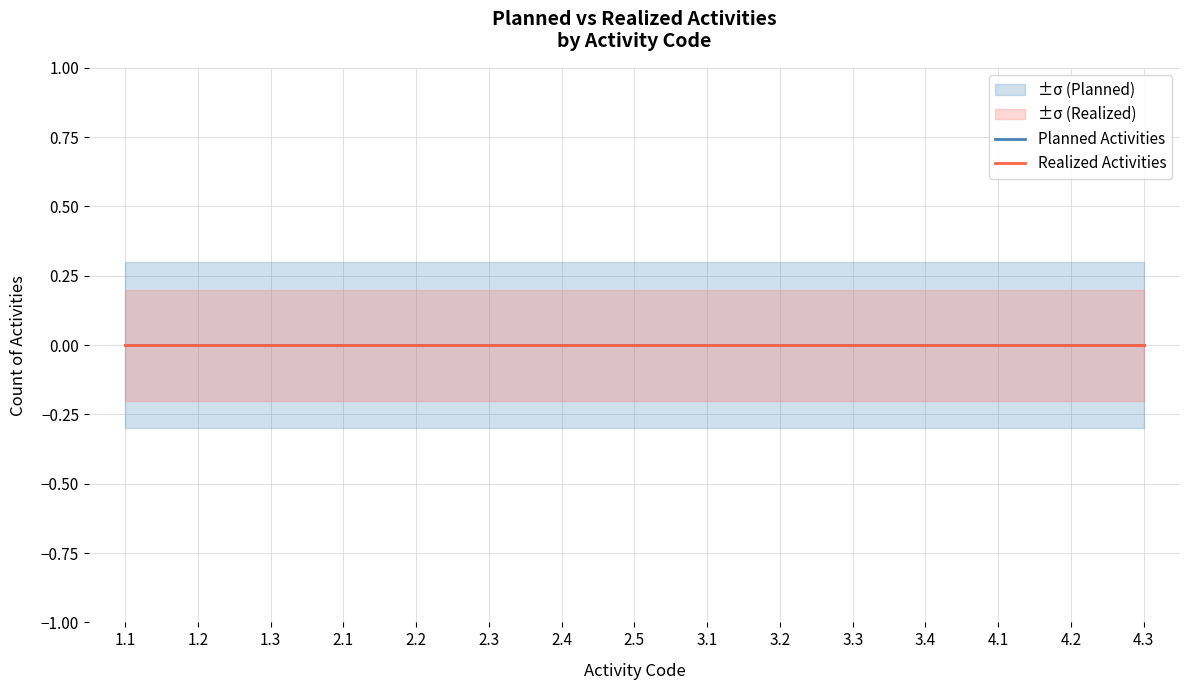

True or false: Planned Lower and Planned Activities cross at least once.

False